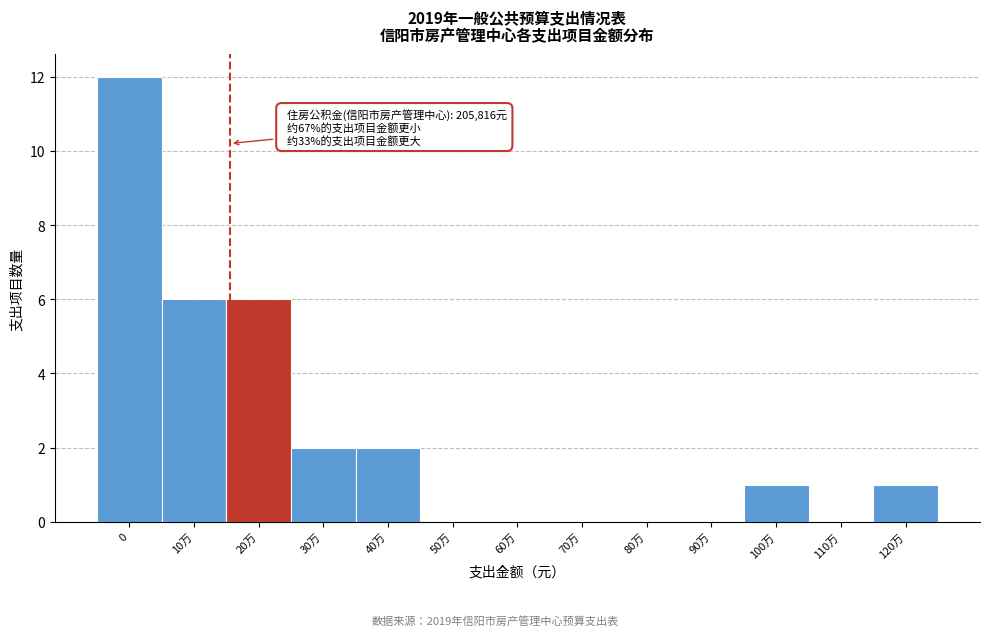

Reading right to left, extract all data points from this chart.

120万=1	110万=0	100万=1	90万=0	80万=0	70万=0	60万=0	50万=0	40万=2	30万=2	20万=6	10万=6	0=12